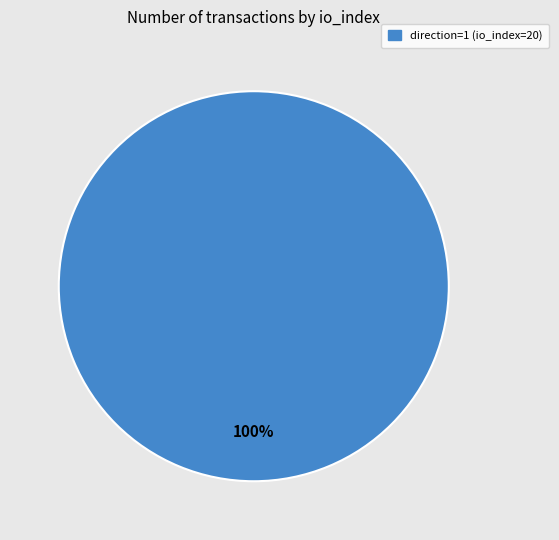

To the nearest percent, what percentage of the pie is direction=1 (io_index=20)?

100%